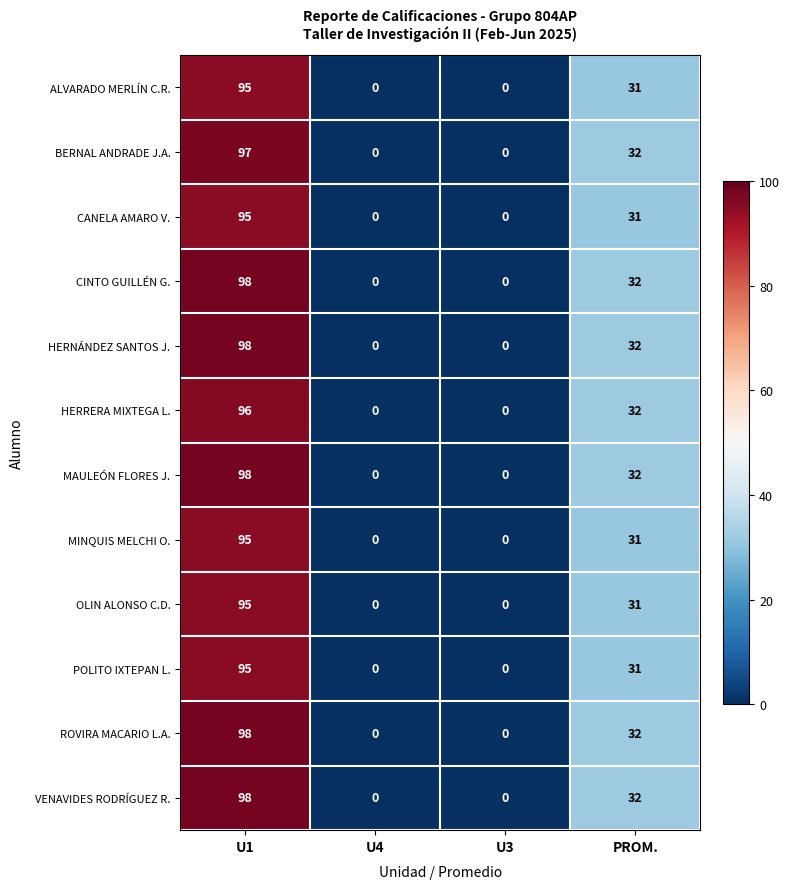

Where is OLIN ALONSO C.D. nearest to the value 47?

PROM.